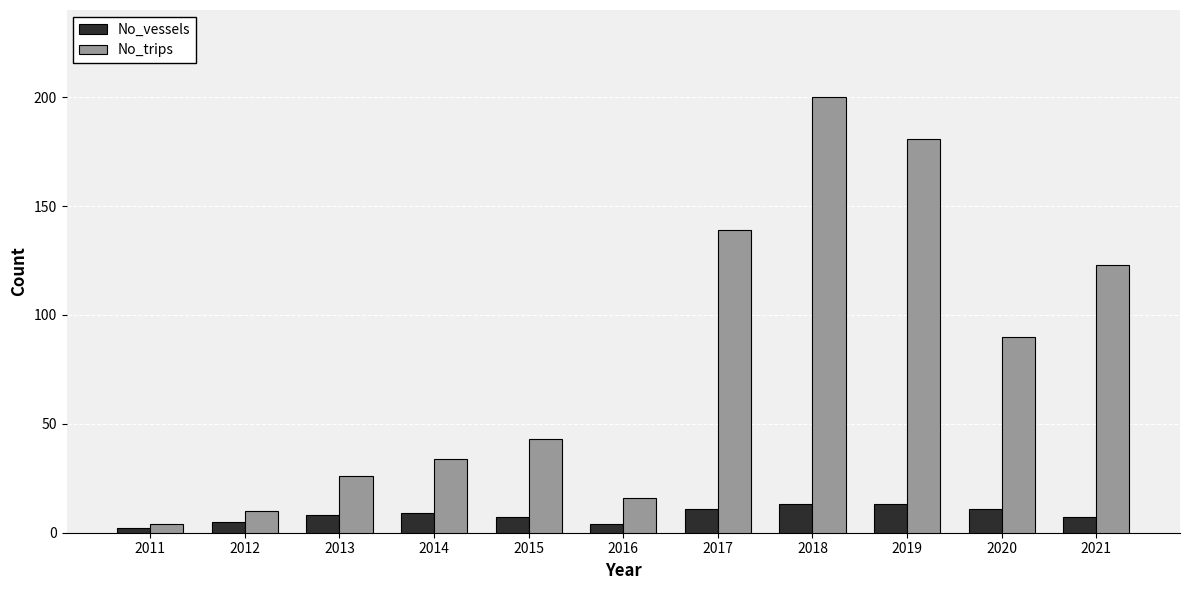

What is the value of the No_trips bar at the 2nd from the left?

10